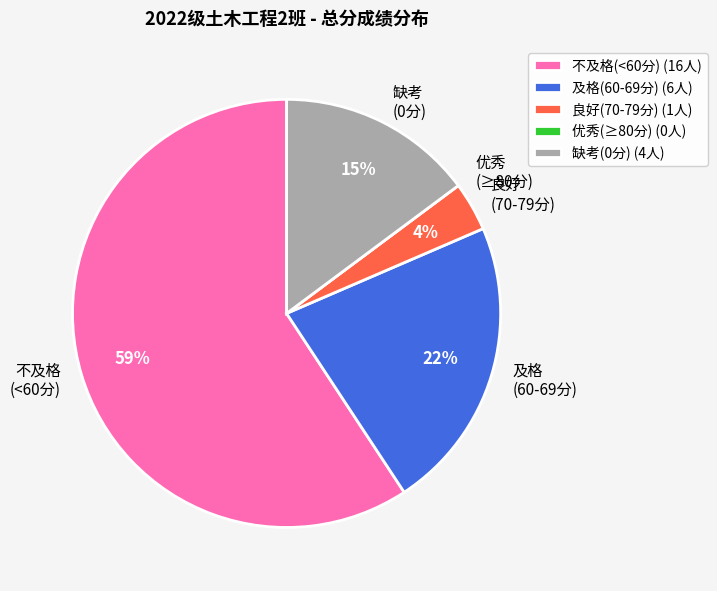

To the nearest percent, what portion does 缺考 (0分) represent?

15%